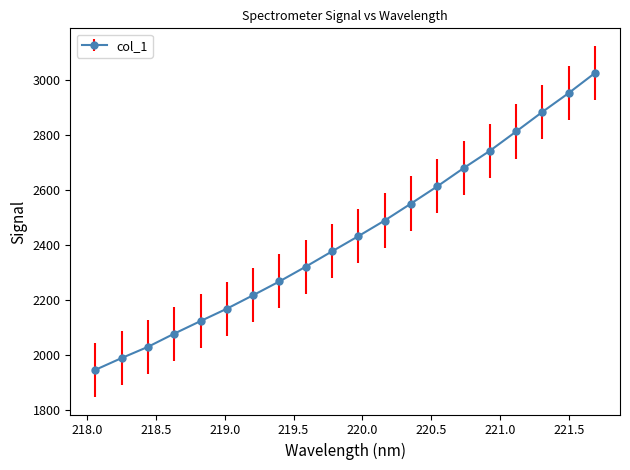

What is the greatest value displayed?

3025.4